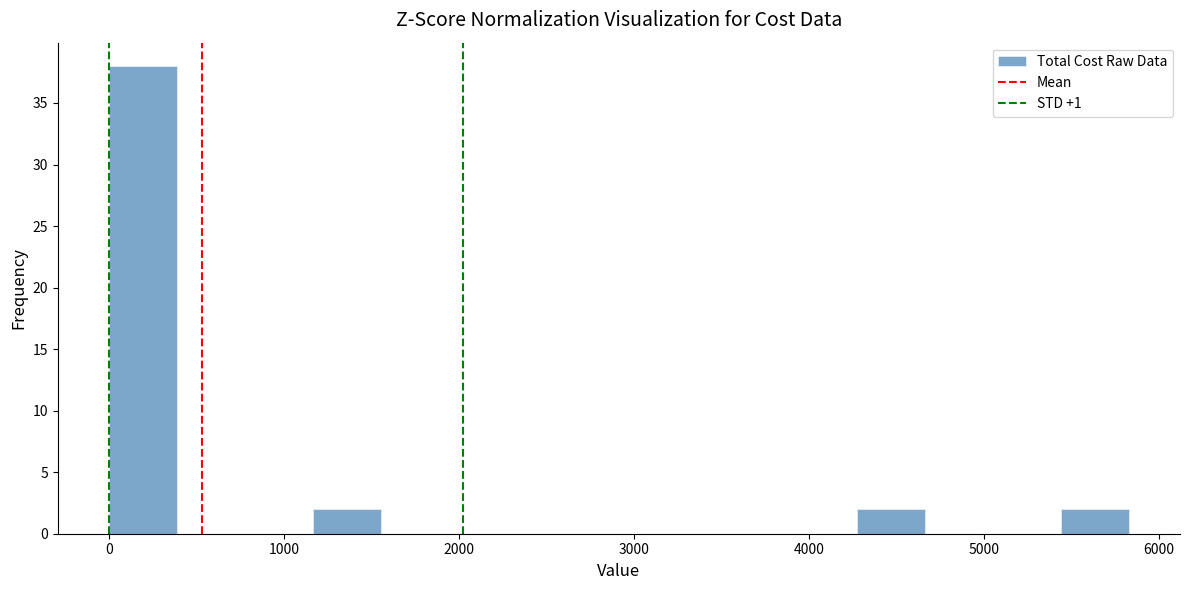

Around what value on the x-axis is the tallest bar? Give the approximate position of its centre, as read against the axis.

200